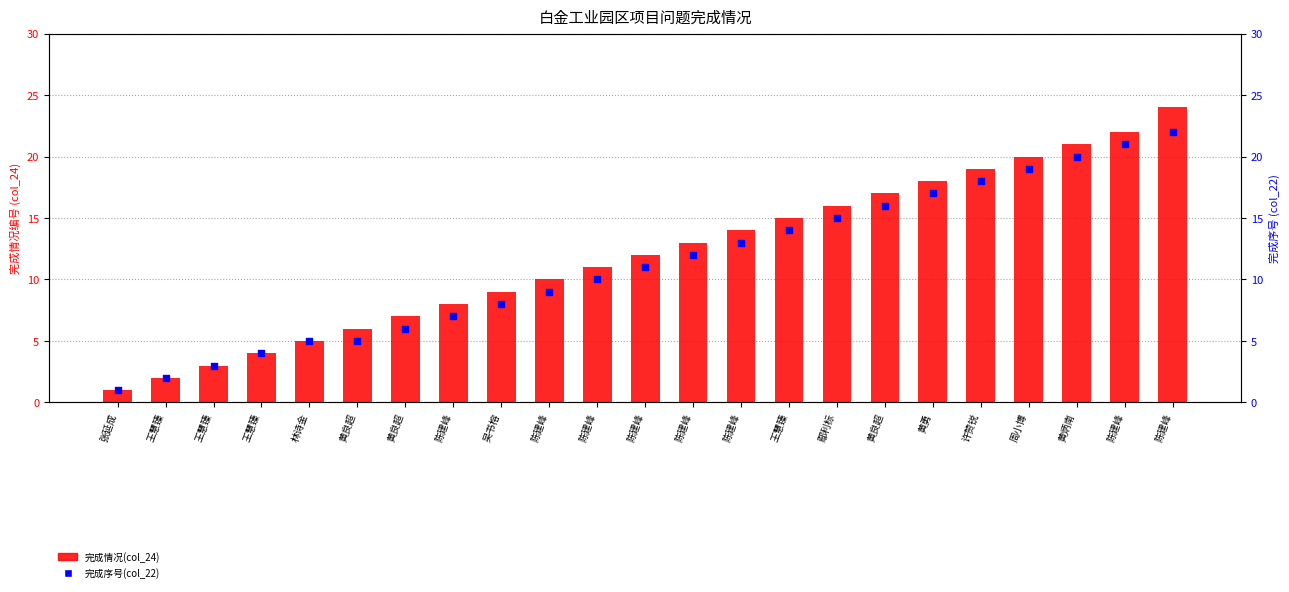

What are all the series names shown in the legend?

完成情况(col_24), 完成序号(col_22)